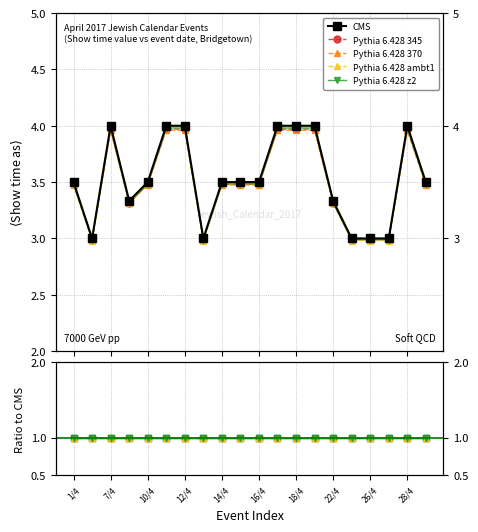

What position from the right is 16/4?

10